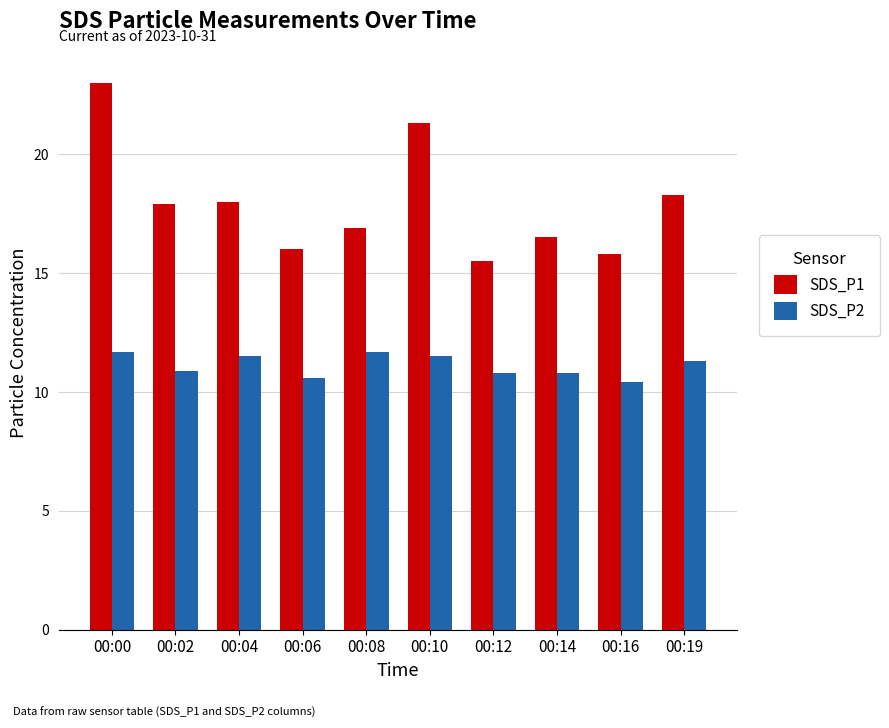

Which series has the widest spread of values?

SDS_P1